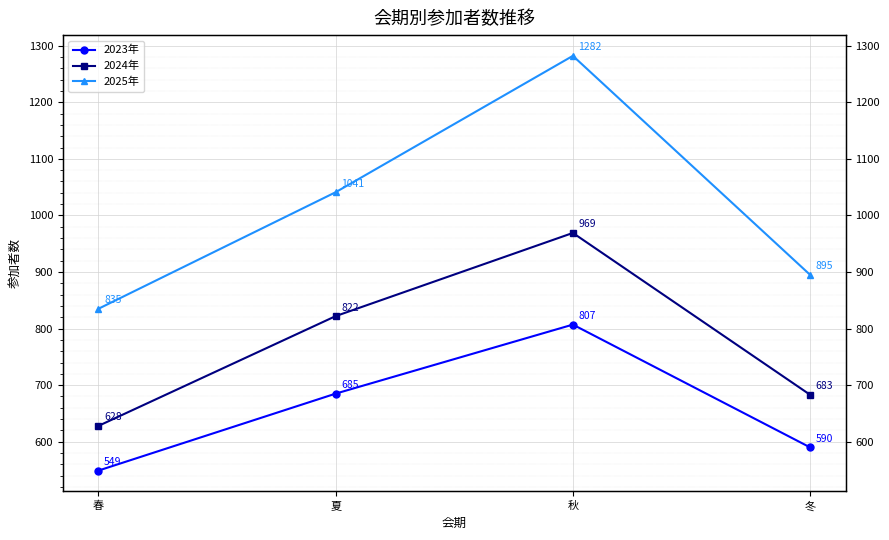

Where is the first local maximum for 2023年?

秋